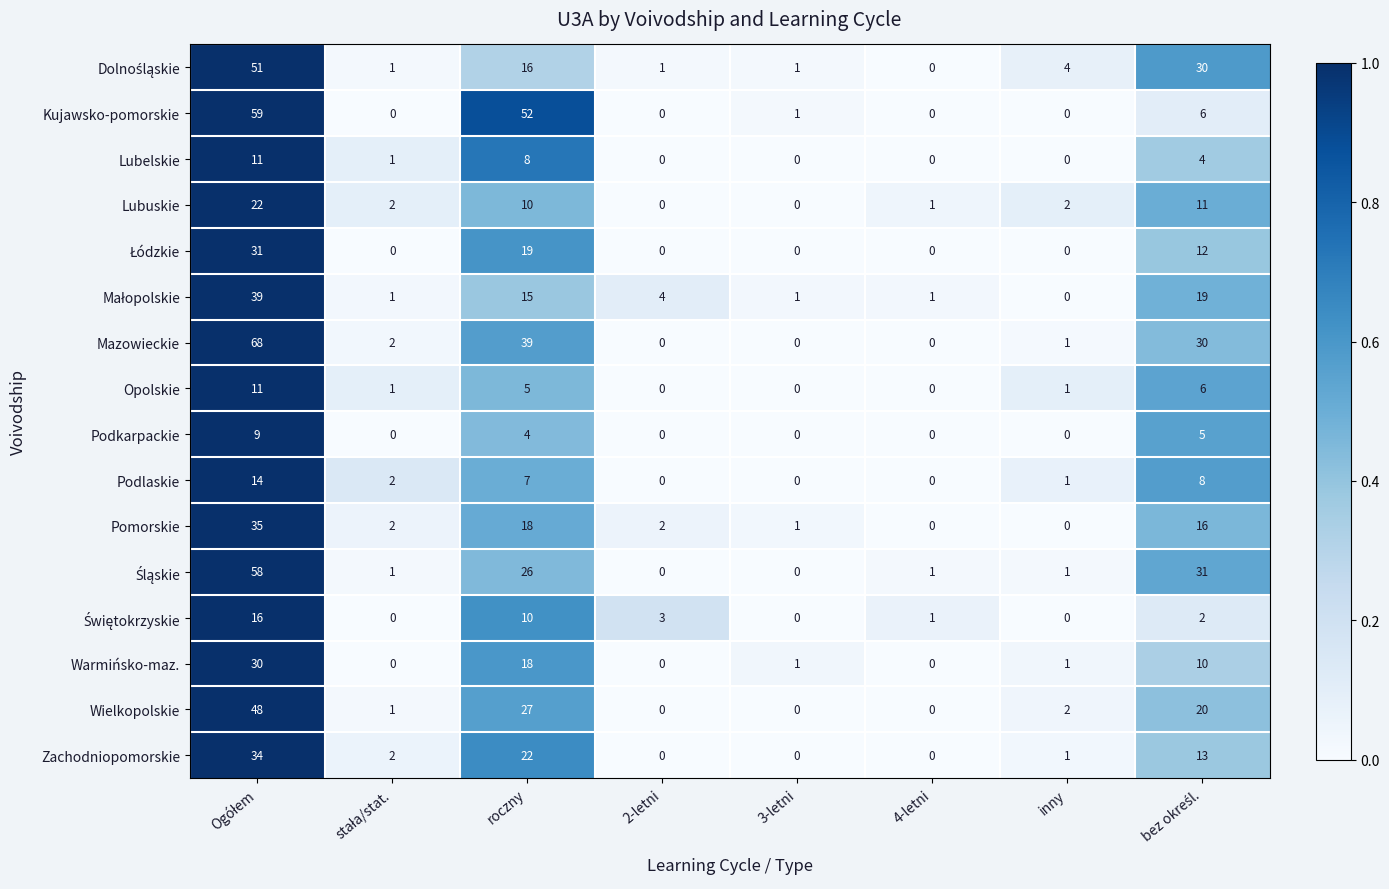

Is it true that Pomorskie equals 0 at 4-letni?

True